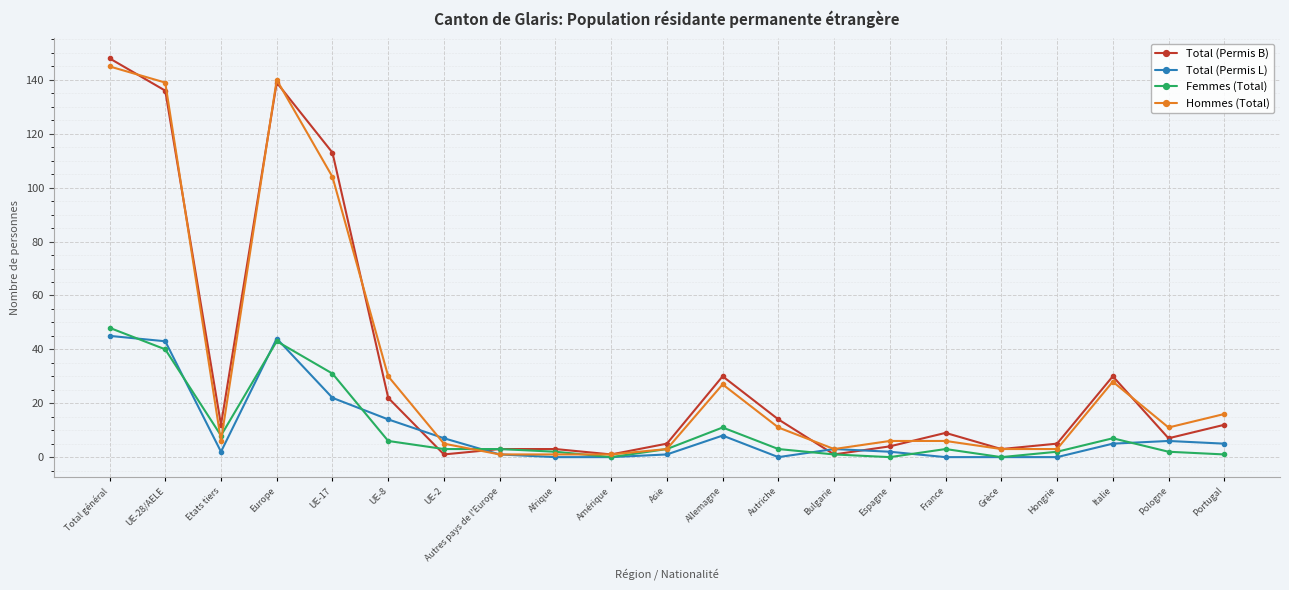

Where is the first local minimum for Total (Permis B)?

Etats tiers